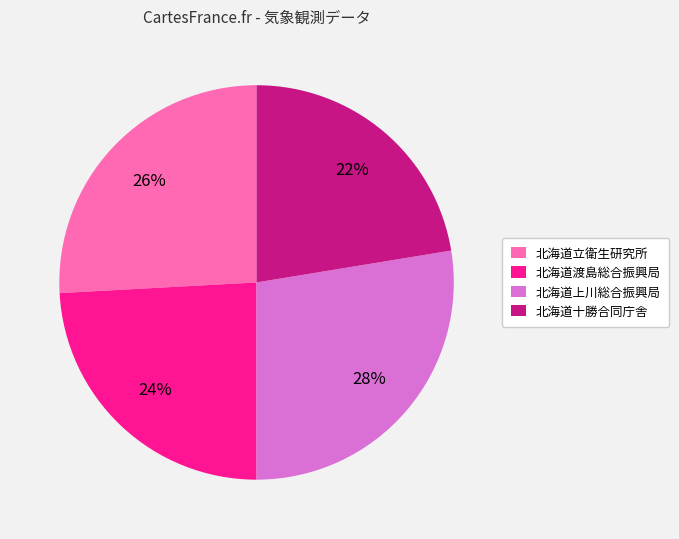

True or false: 北海道十勝合同庁舎 accounts for 8% of the total.

False